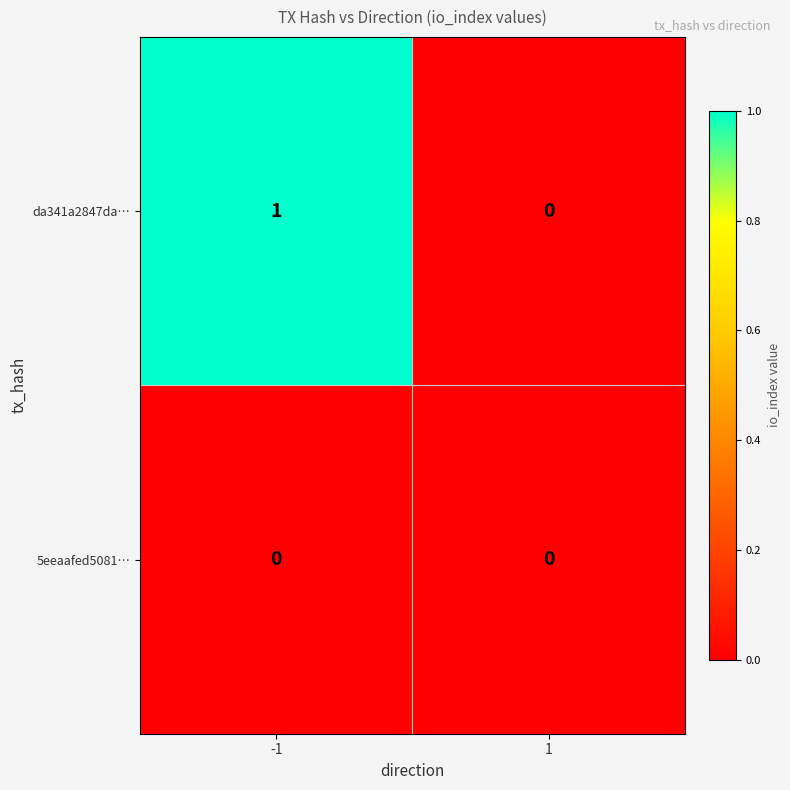

Rank the series by their maximum value, from lowest to highest.

5eeaafed5081…, da341a2847da…